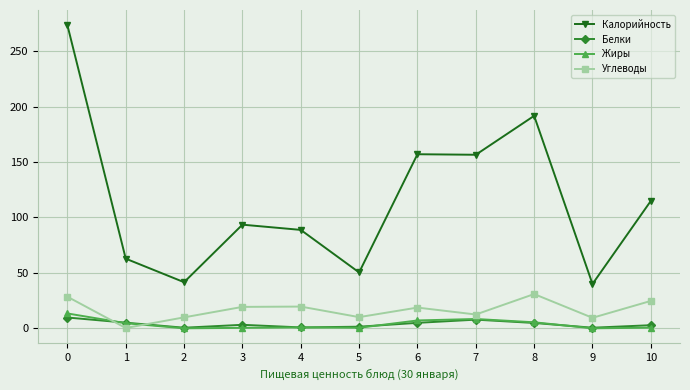

Between which two adjacent categories do Жиры and Углеводы first intersect?

0 and 1